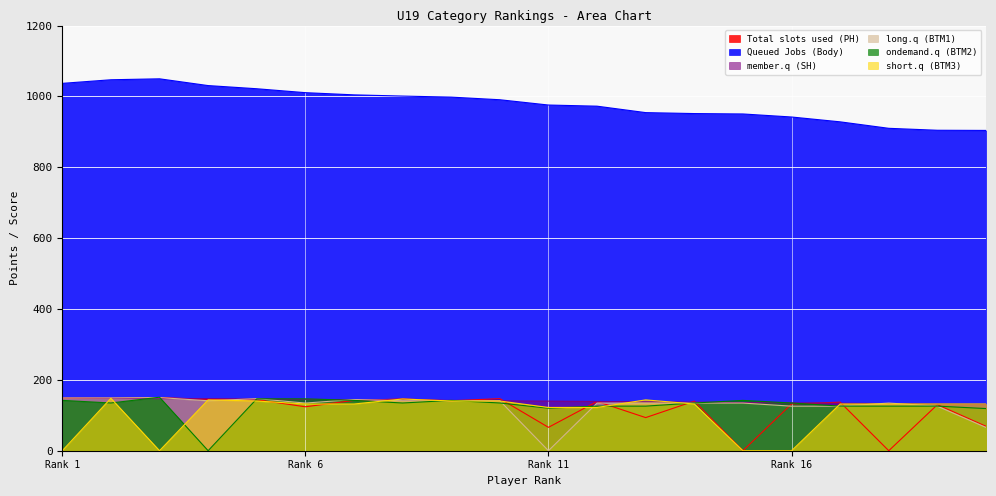

Does the chart display data point markers on the line(s)?

No